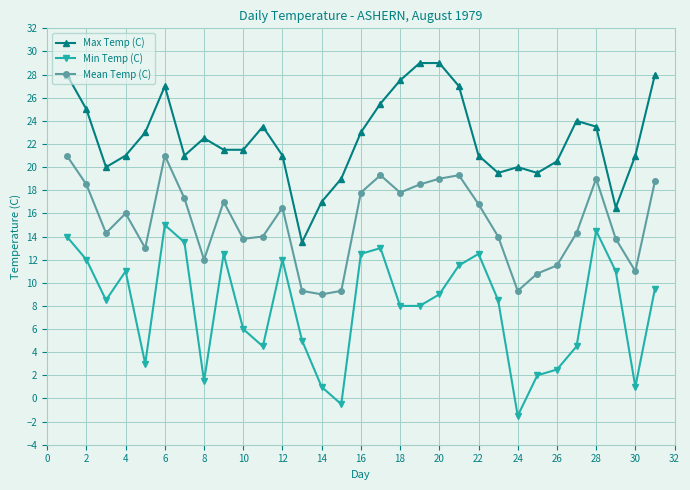

How many lines are shown in the chart?

3